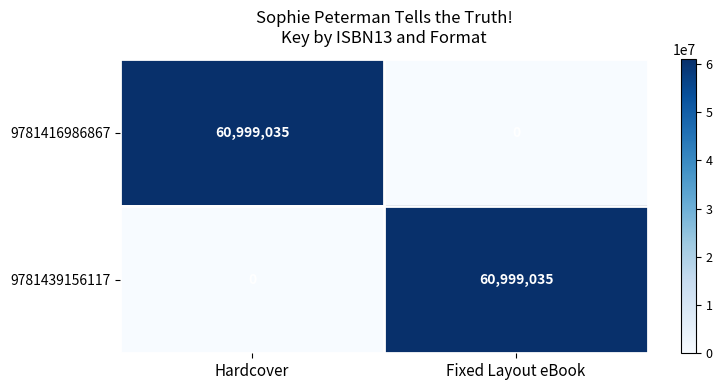

What is the sum of all 9781439156117 values?

60999035